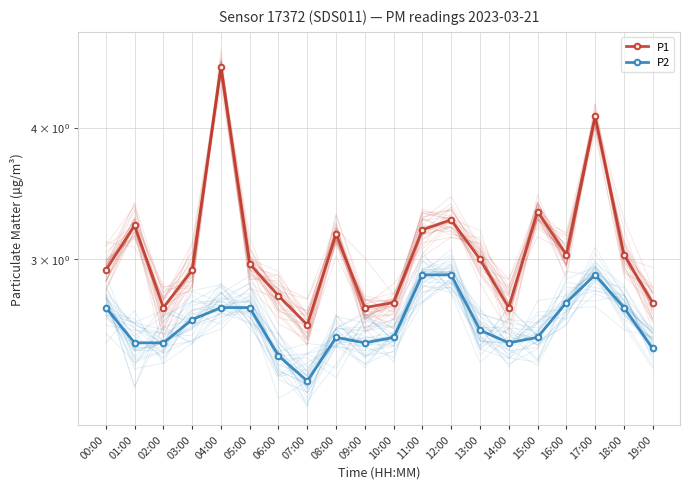

The P2 series shows 1.3 at 15:00. True or false?

False